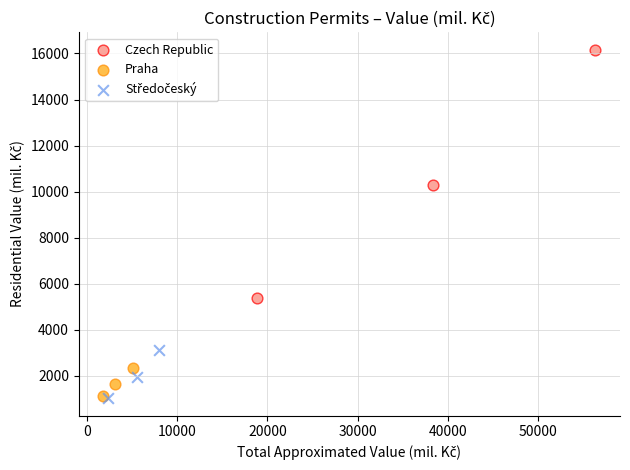

Which series contains the highest Y value?

Czech Republic